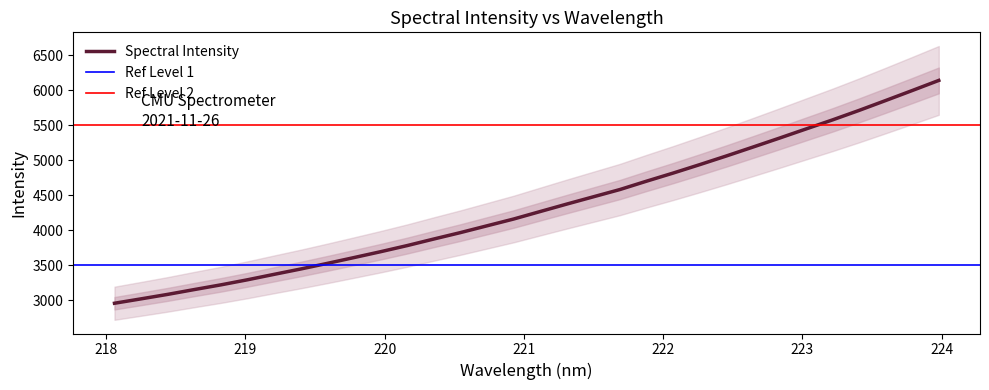

What is the average value?

4336.2